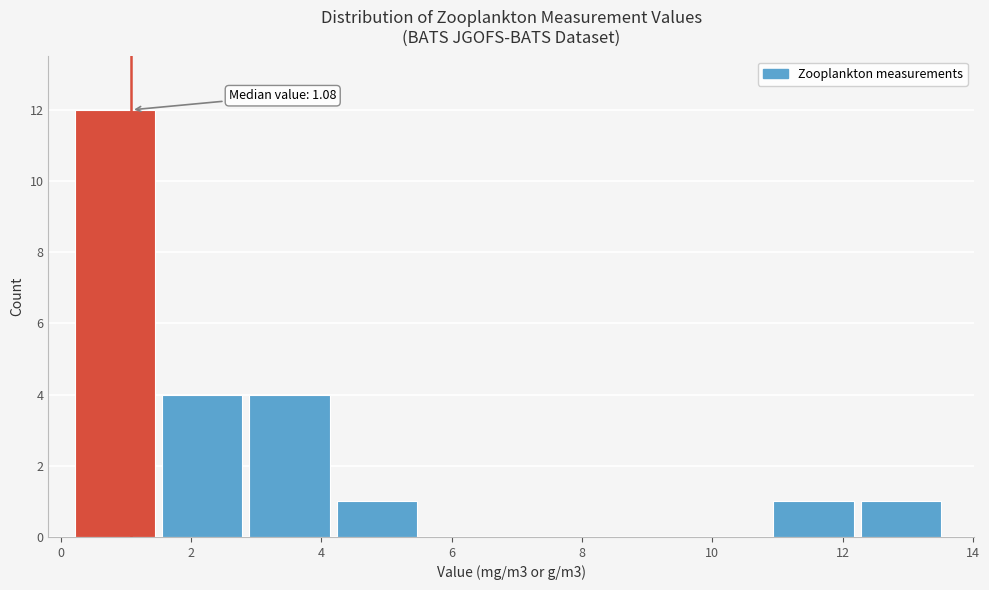

Over which range of the x-axis is the bar tallest?

0.2 to 1.6